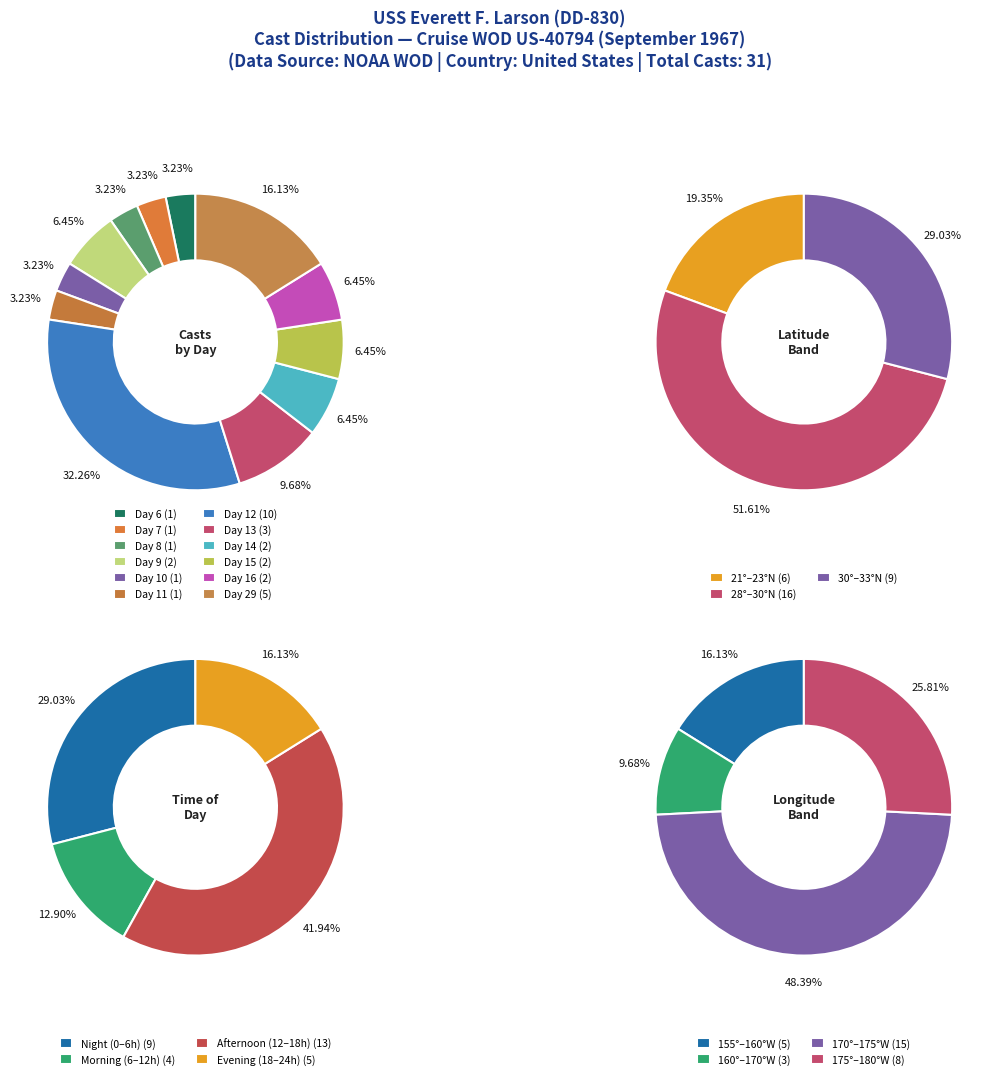

What is the ratio of the value at Day 11 to the value at Day 12?

0.1